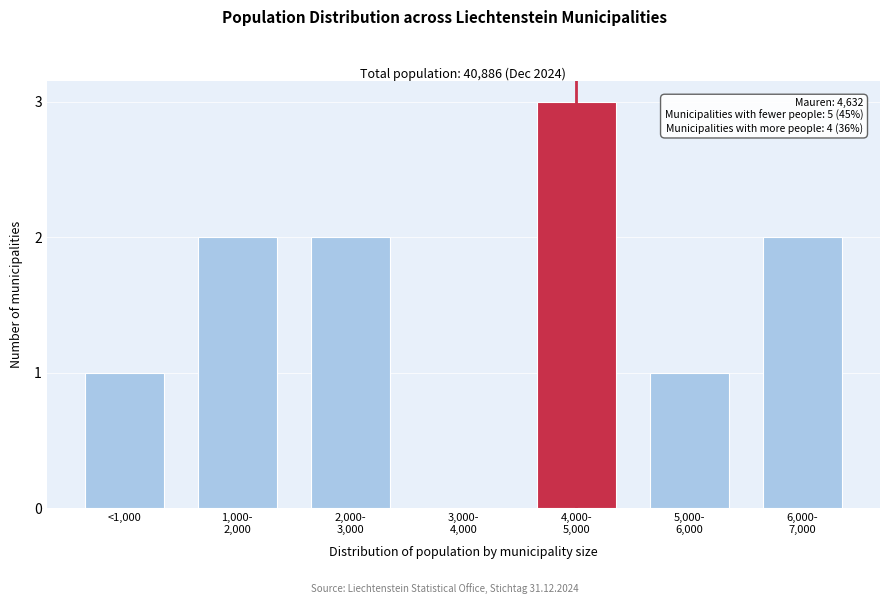

What is the sum of all values?

11